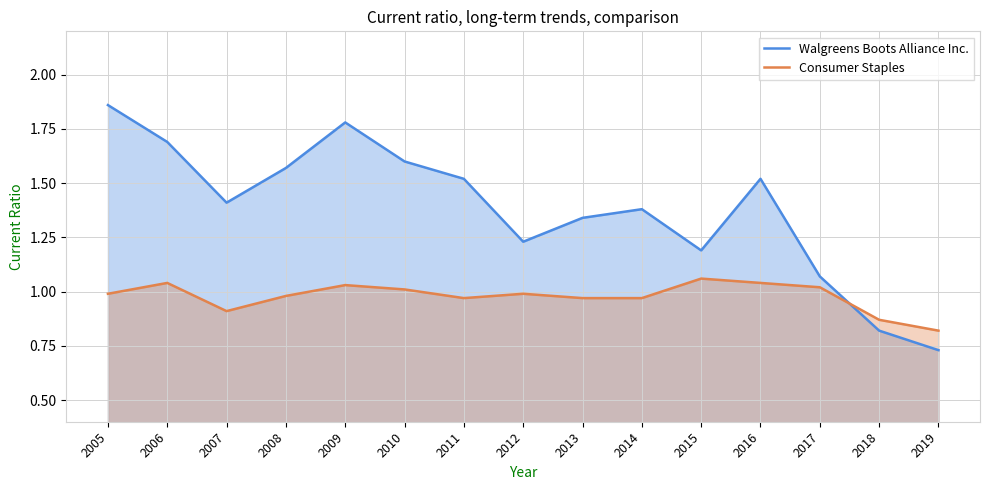

How many distinct data groups are displayed?

2